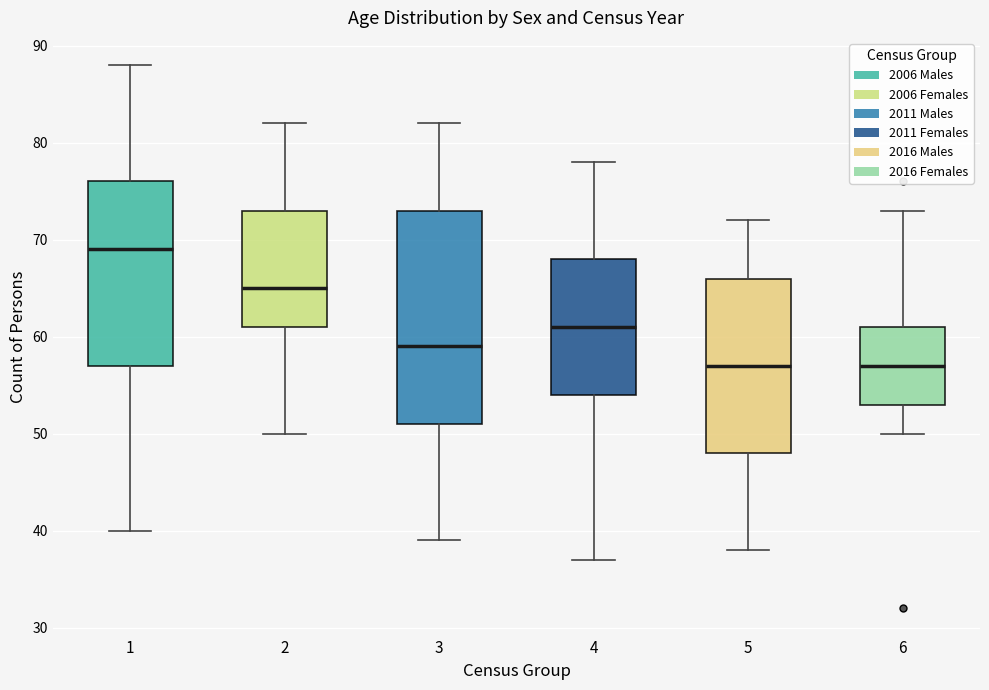

Where is the upper edge of the box at x = 5 on the y-axis? The values are not printed on the chart, so give them approximately, as read against the axis.

66